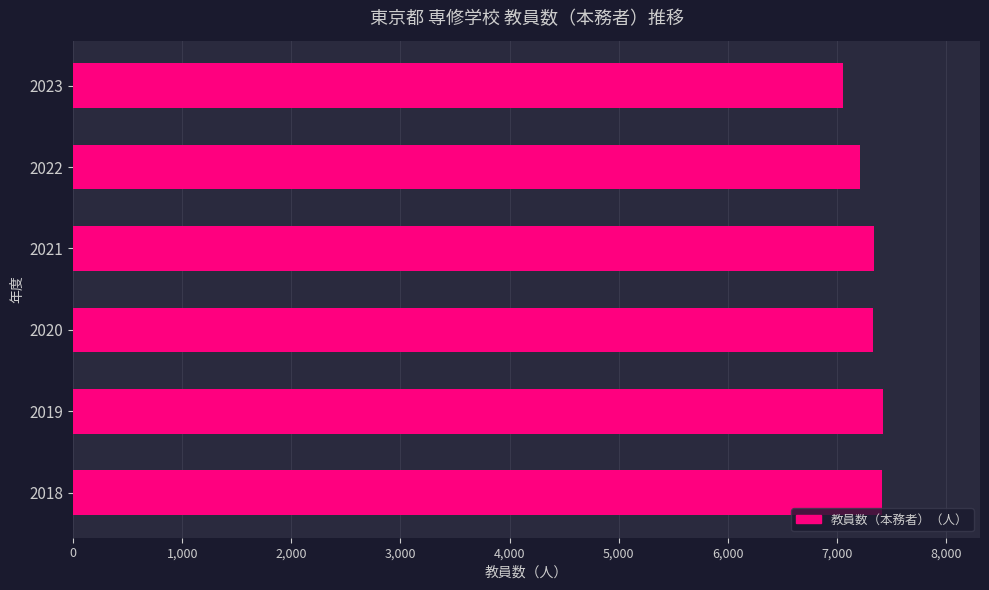

How many data points does each series have?

6